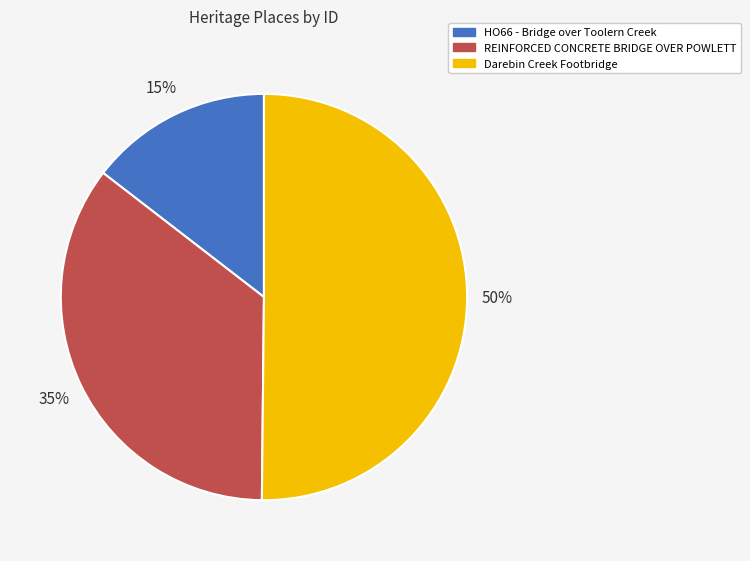

Which category has the smallest portion of the pie?

HO66 - Bridge over Toolern Creek